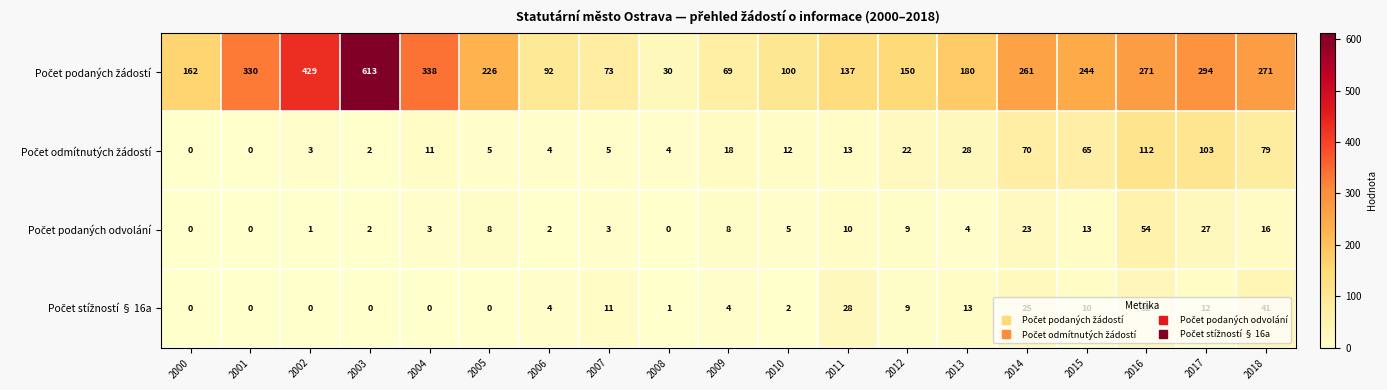

At which category is the sum across all series the highest?

2003